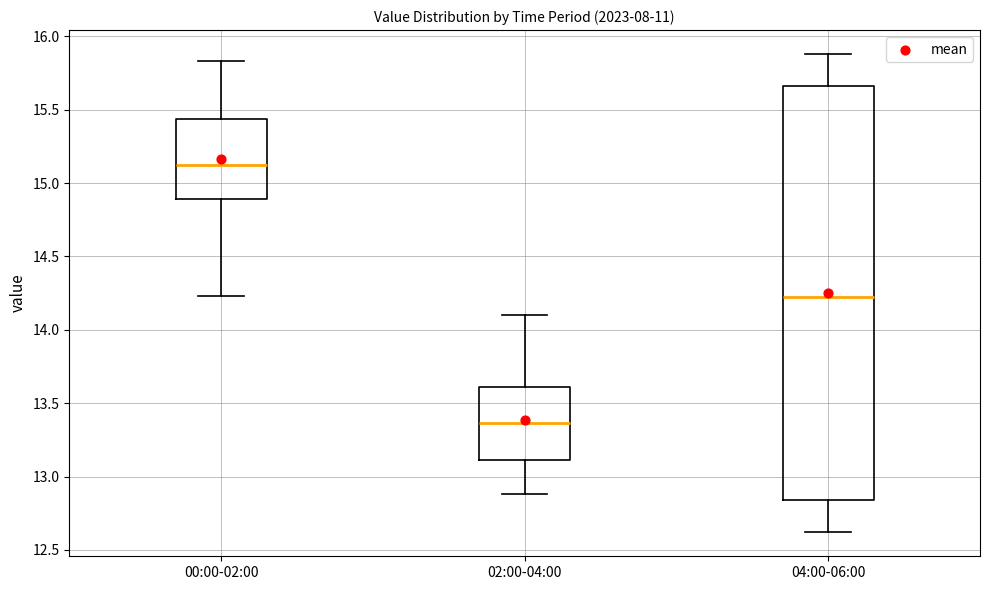

Which box's median line is the lowest?

02:00-04:00